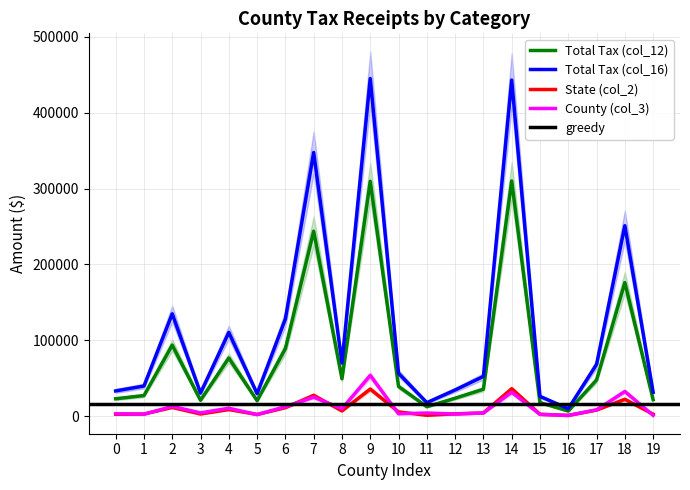

True or false: Total Tax (col_12) and Total Tax (col_16) intersect in this chart.

False